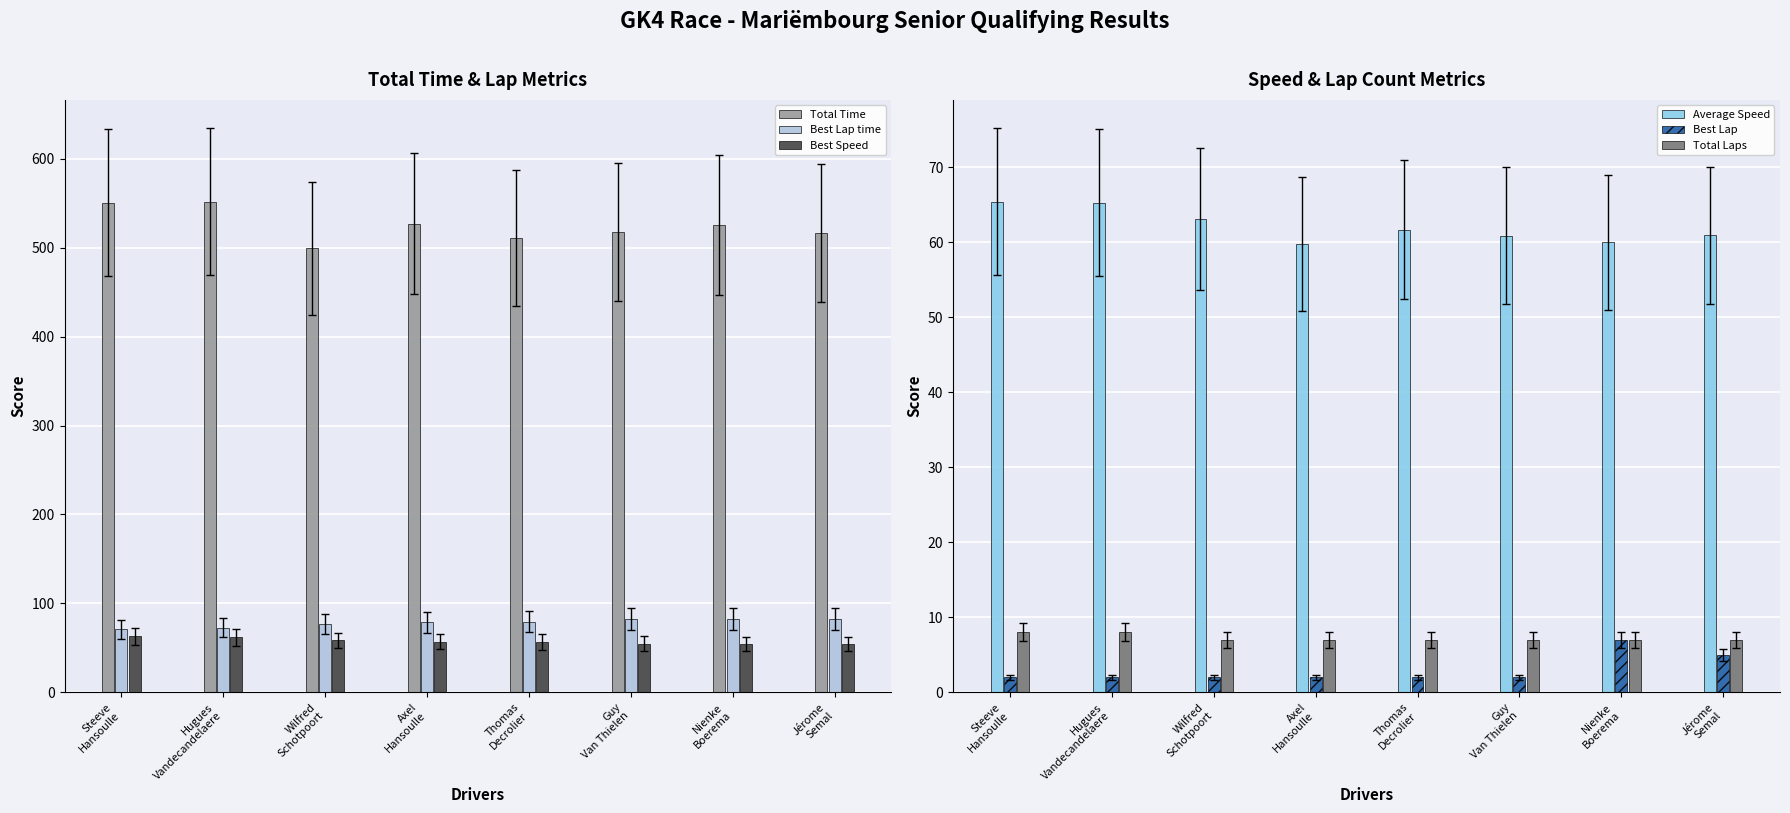

What is the sum of all Total Laps values?

58.0